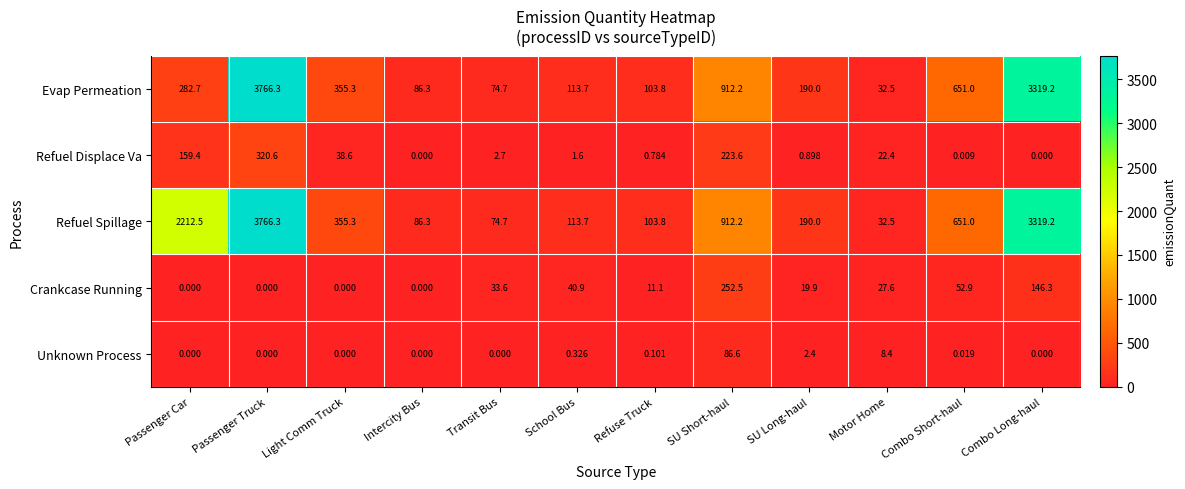

Which series has the largest total across all categories?

Refuel Spillage